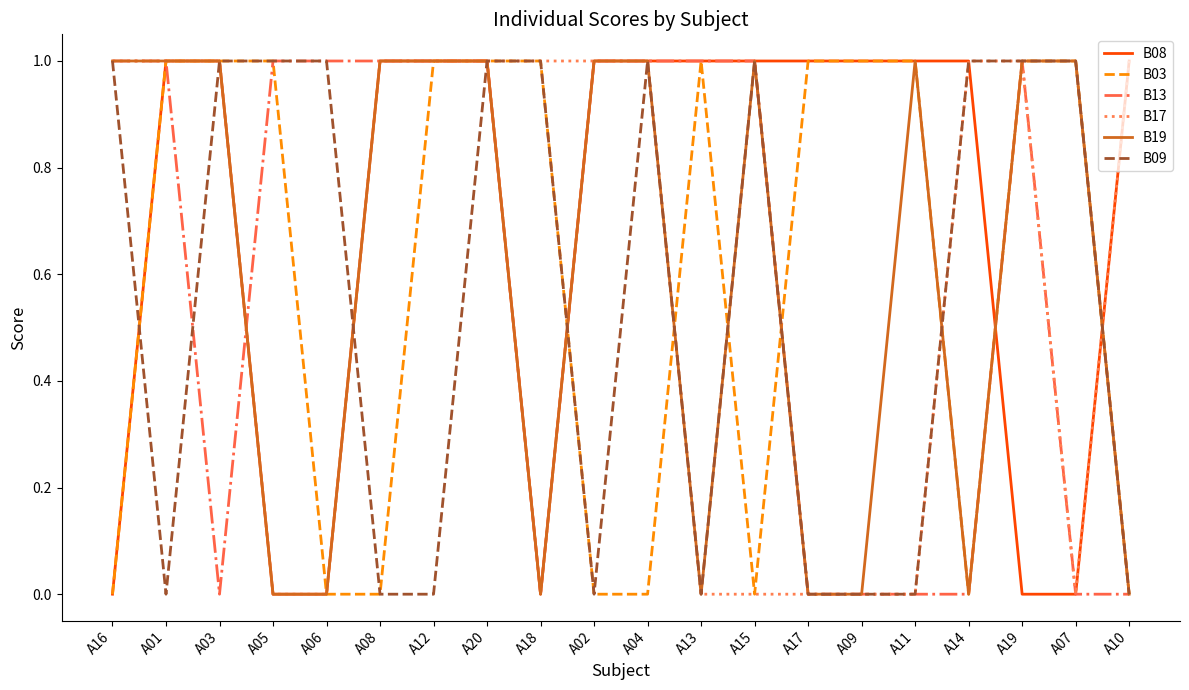

Is it true that B09 equals 0 at A02?

True